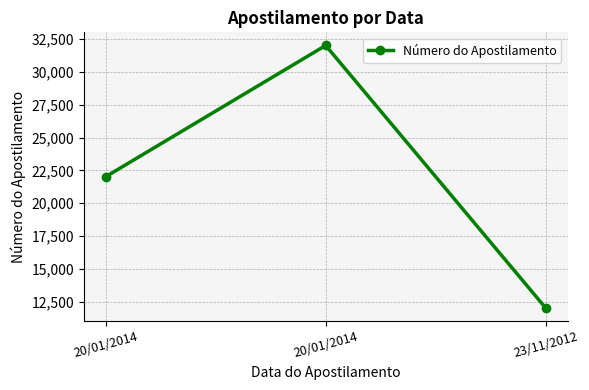

At which category does the chart reach its peak across all series?

20/01/2014